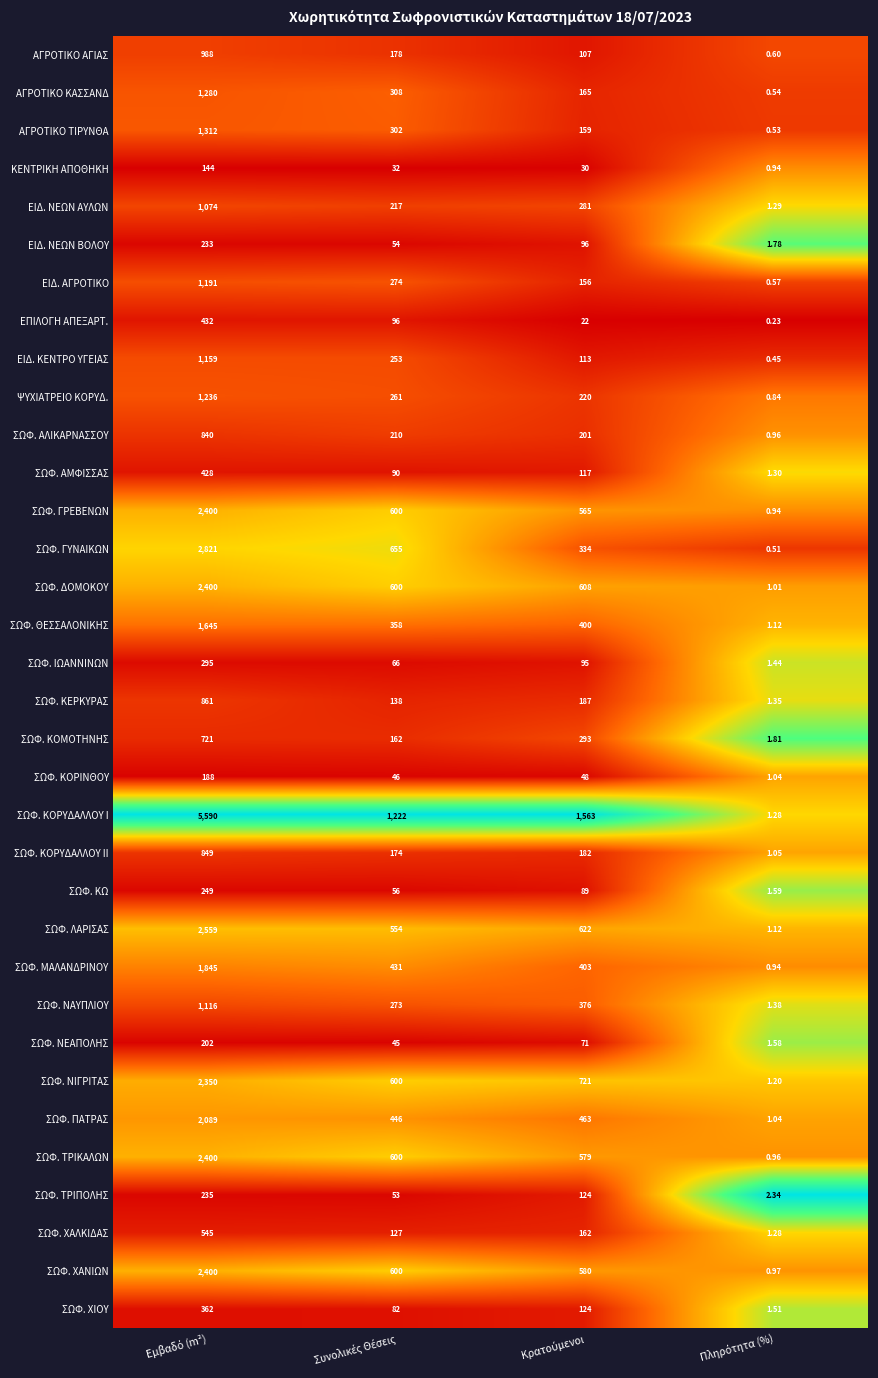

Which series has the largest total across all categories?

ΣΩΦ. ΚΟΡΥΔΑΛΛΟΥ Ι